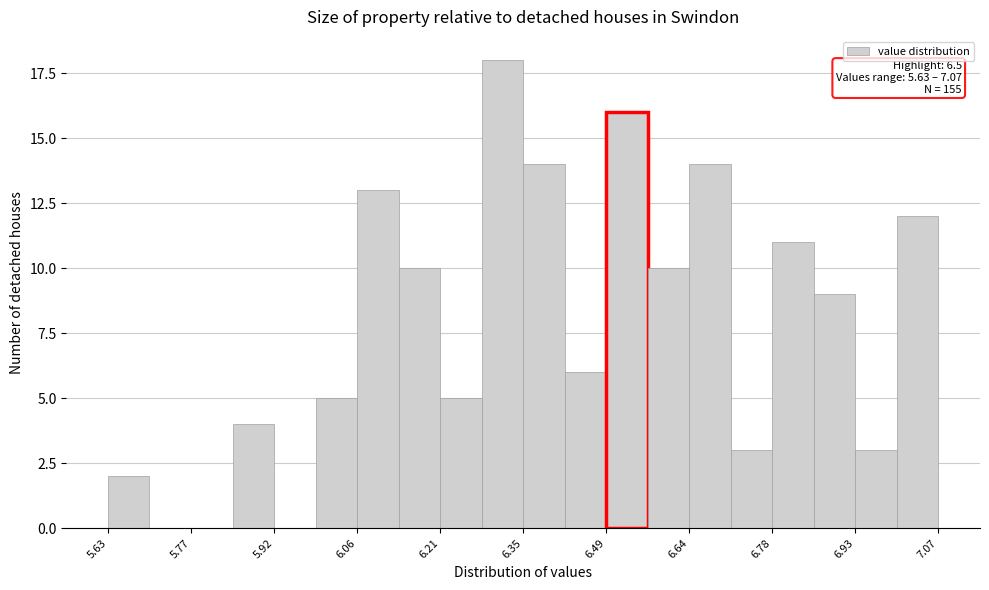

Read against the x-axis, roughly where is the centre of the tallest bar?

6.32